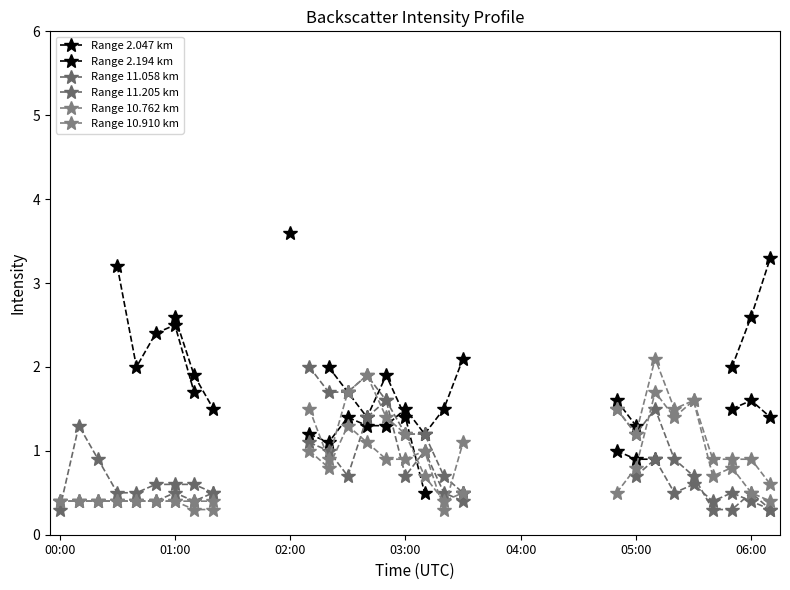

Does the chart display data point markers on the line(s)?

Yes